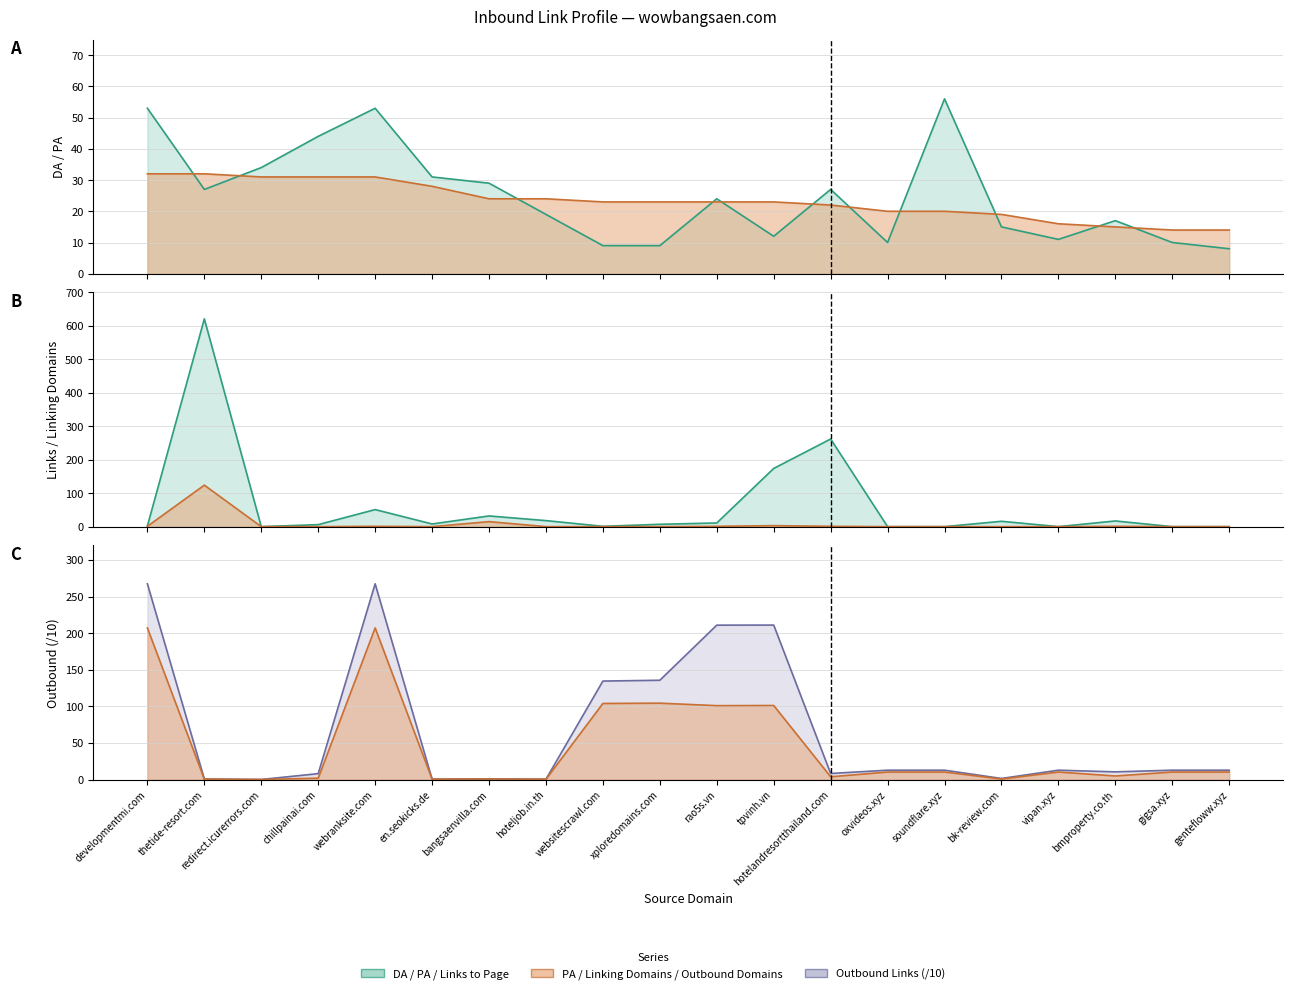

Reading left to right, transcribe all the data shown in this chart.

DA: 53.0	27.0	34.0	44.0	53.0	31.0	29.0	19.0	9.0	9.0	24.0	12.0	27.0	10.0	56.0	15.0	11.0	17.0	10.0	8.0
PA: 32.0	32.0	31.0	31.0	31.0	28.0	24.0	24.0	23.0	23.0	23.0	23.0	22.0	20.0	20.0	19.0	16.0	15.0	14.0	14.0
Links_to_Page: 2.0	621.0	0.0	6.0	51.0	8.0	32.0	18.0	1.0	7.0	11.0	174.0	262.0	0.0	0.0	16.0	0.0	17.0	0.0	0.0
Outbound_Domains: 207.2	0.6	0.1	1.9	207.2	0.5	0.8	0.4	104.0	104.4	101.0	101.2	3.8	10.3	10.3	0.7	10.3	4.9	10.3	10.3
Outbound_Links: 267.5	0.7	0.1	8.1	267.5	0.6	0.9	0.5	134.6	135.7	211.0	211.1	8.3	12.8	12.8	1.5	12.8	10.5	12.8	12.8
Linking_Domains: 1.0	124.0	0.0	0.0	1.0	0.0	15.0	0.0	0.0	0.0	1.0	3.0	1.0	0.0	0.0	0.0	0.0	1.0	0.0	0.0